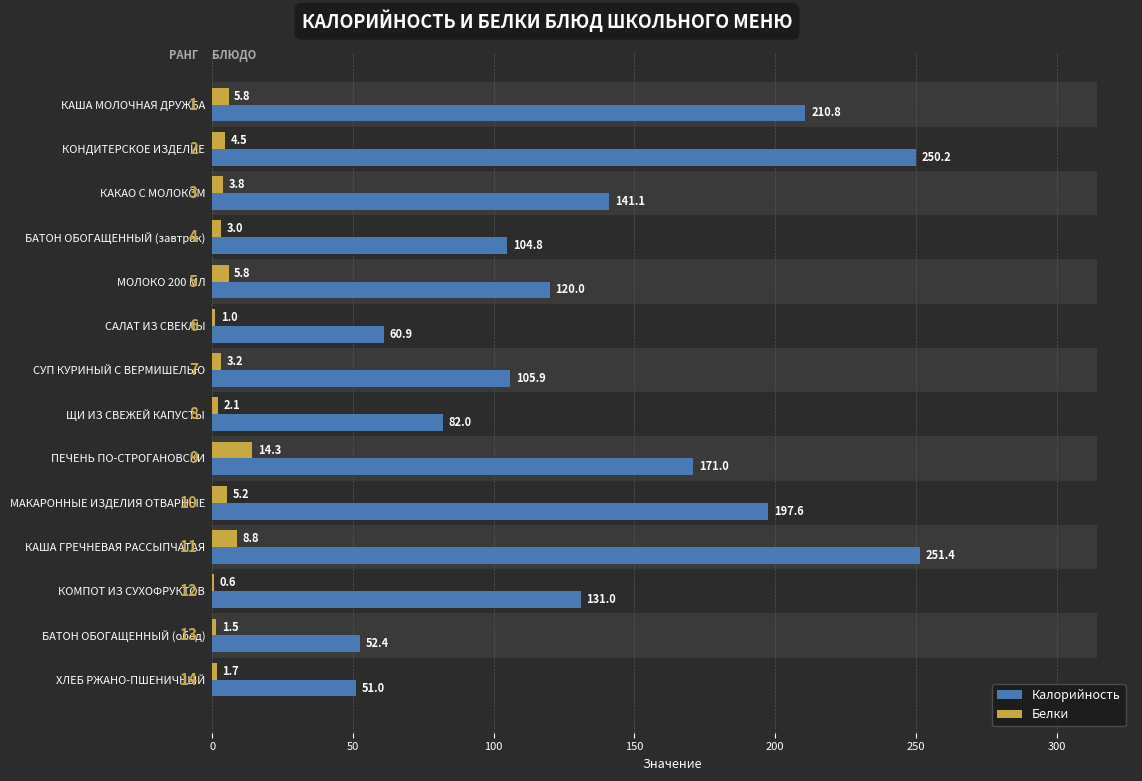

List the series in order of their overall mean, lowest first.

Белки, Калорийность